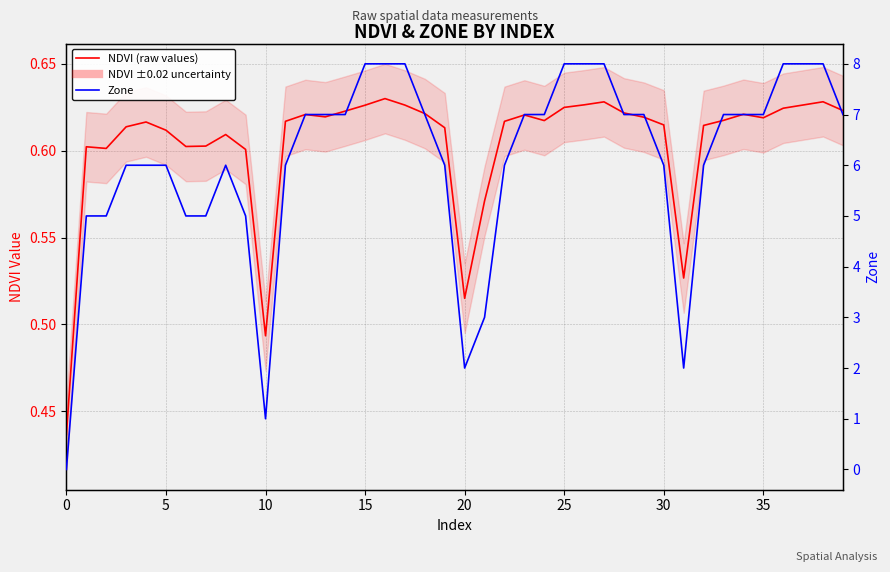

At which category is the sum across all series the highest?

16